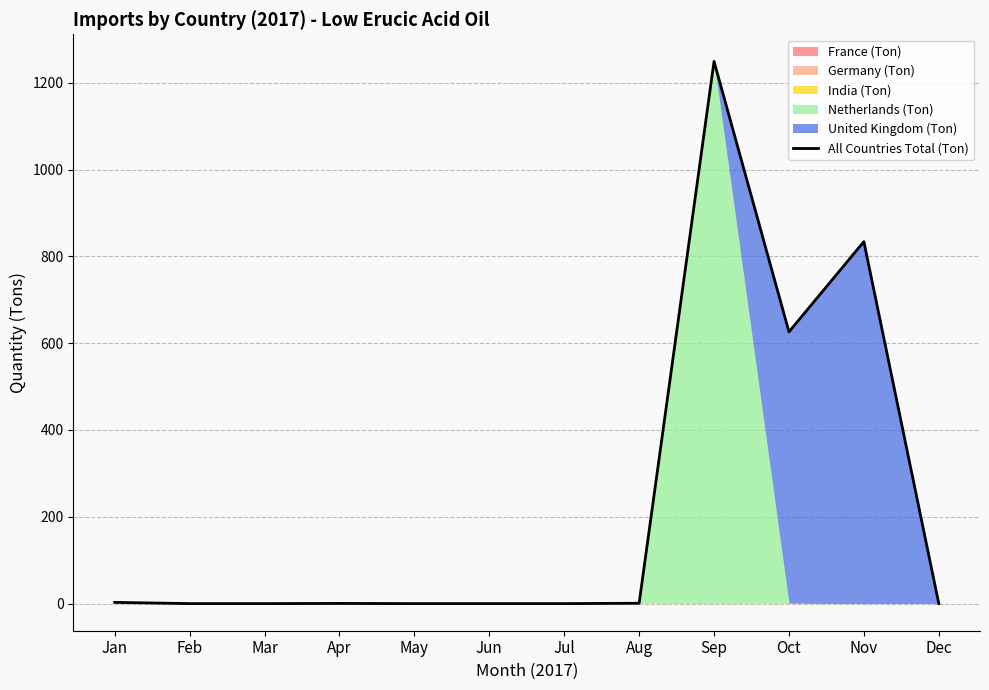

List the labels in order of value, smallest first.

Feb, May, Jun, Jul, Dec, Mar, Apr, Aug, Jan, Oct, Nov, Sep